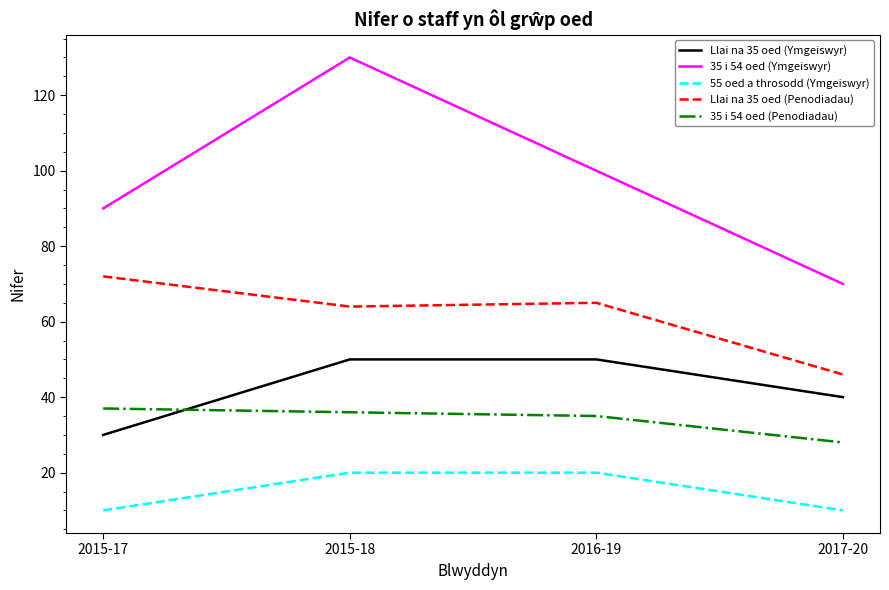

What is the minimum value for 55 oed a throsodd (Ymgeiswyr)?

10